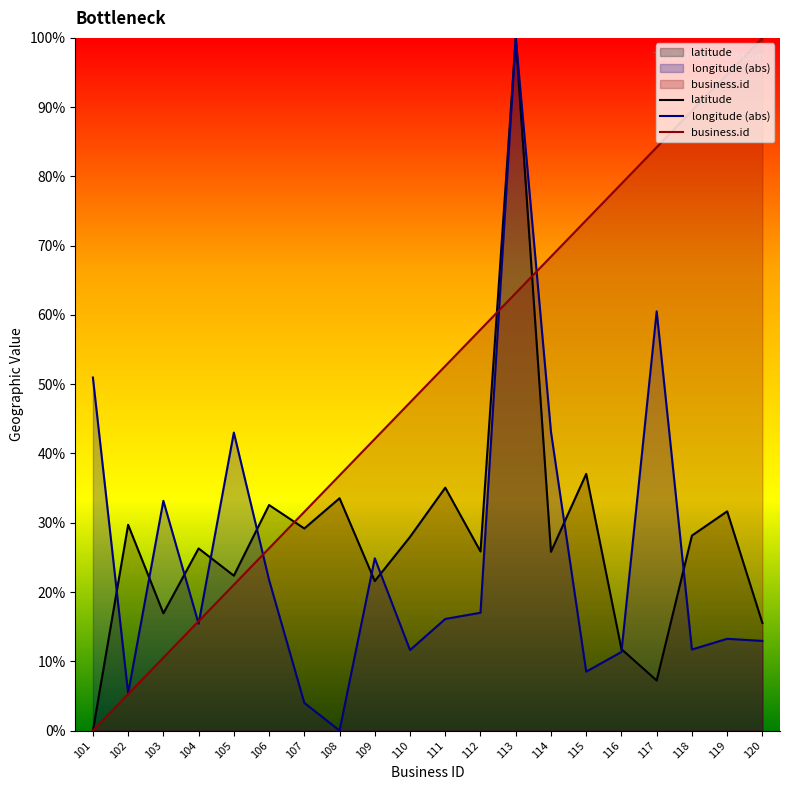

Reading right to left, transcribe all the data shown in this chart.

business.id: 120=100.0	119=94.7	118=89.5	117=84.2	116=78.9	115=73.7	114=68.4	113=63.2	112=57.9	111=52.6	110=47.4	109=42.1	108=36.8	107=31.6	106=26.3	105=21.1	104=15.8	103=10.5	102=5.3	101=0.0
latitude: 120=15.5	119=31.7	118=28.1	117=7.2	116=11.8	115=37.1	114=25.8	113=100.0	112=25.9	111=35.1	110=28.0	109=21.6	108=33.5	107=29.2	106=32.6	105=22.4	104=26.3	103=16.9	102=29.7	101=0.0
longitude: 120=12.9	119=13.2	118=11.7	117=60.5	116=11.3	115=8.5	114=43.1	113=100.0	112=17.0	111=16.1	110=11.6	109=24.9	108=0.0	107=4.0	106=21.7	105=43.0	104=15.4	103=33.2	102=5.4	101=51.0